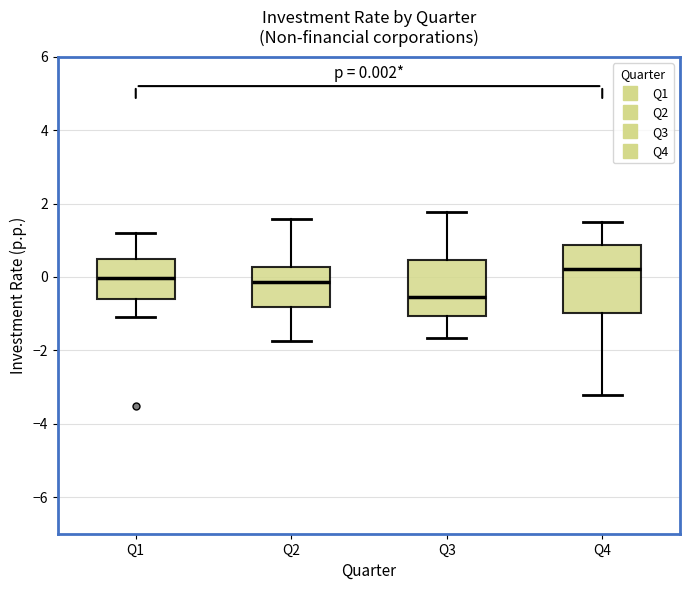

Which box's median line is the highest?

Q4